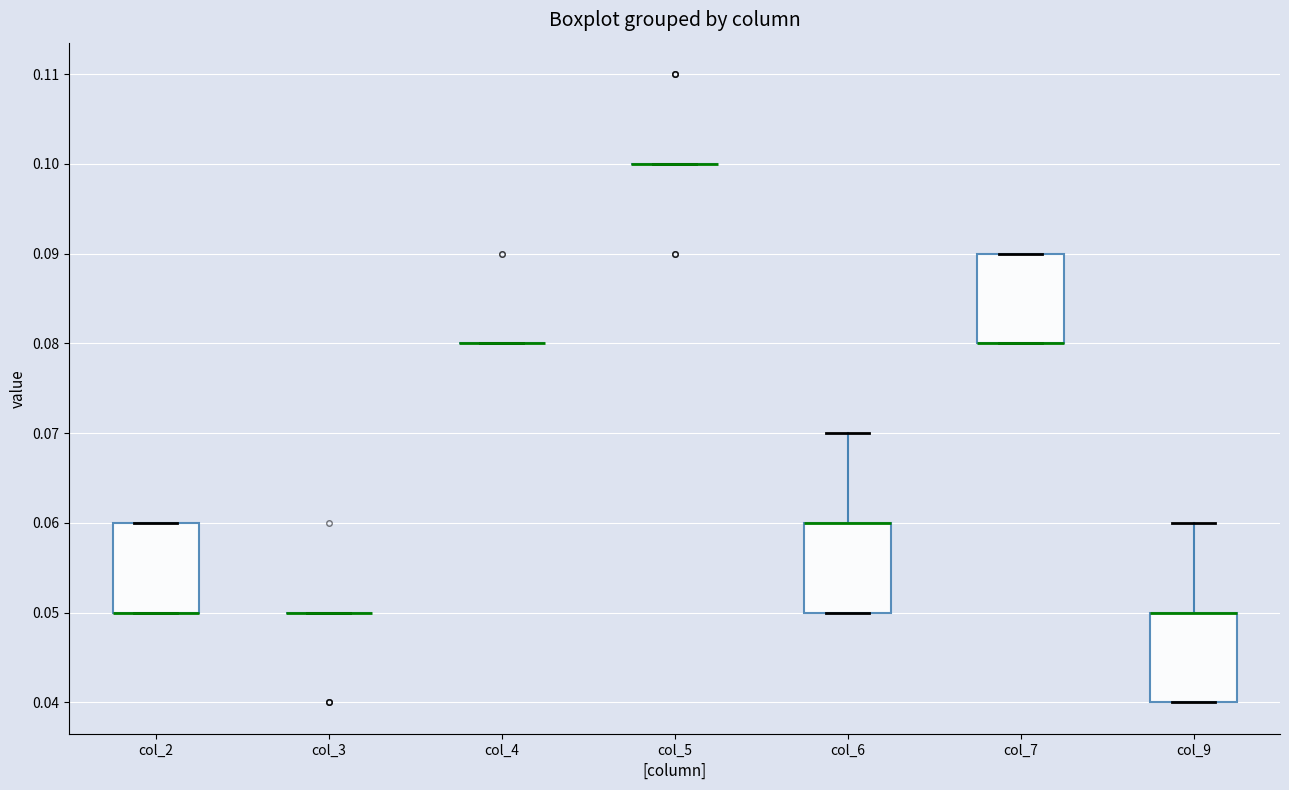

Reading left to right, transcribe this box plot: for each box, give where its median line is, the range the box spans, and where its two whiskers end, as read against the y-axis. The values are not printed on the chart, so give them approximately, as read against the axis.

col_2: median 0.05 (drawn on the box's lower edge), box 0.05 to 0.06, whiskers 0.05 to 0.06
col_3: box collapsed to a line at 0.05, whiskers 0.05 to 0.05
col_4: box collapsed to a line at 0.08, whiskers 0.08 to 0.08
col_5: box collapsed to a line at 0.10, whiskers 0.10 to 0.10
col_6: median 0.06 (drawn on the box's upper edge), box 0.05 to 0.06, whiskers 0.05 to 0.07
col_7: median 0.08 (drawn on the box's lower edge), box 0.08 to 0.09, whiskers 0.08 to 0.09
col_9: median 0.05 (drawn on the box's upper edge), box 0.04 to 0.05, whiskers 0.04 to 0.06